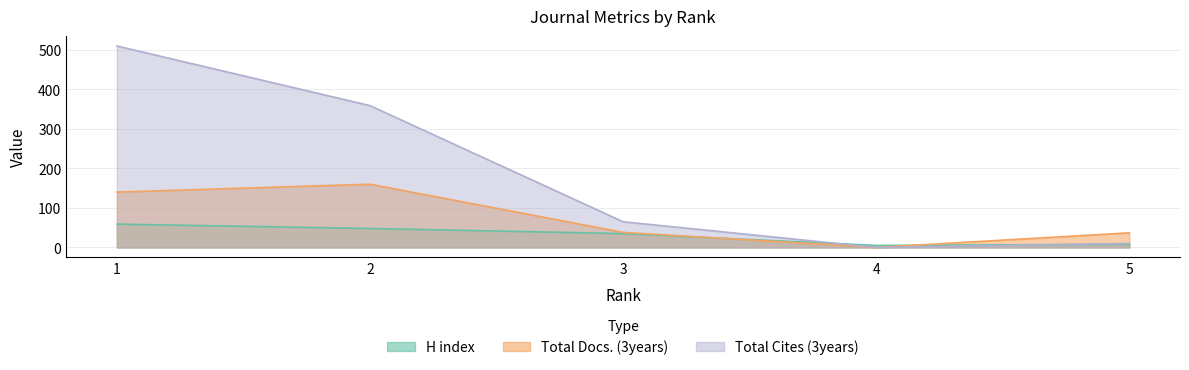

Reading left to right, list all the values displayed in this chart.

H index: 59	48	35	5	8
Total Docs. (3years): 140	160	38	0	37
Total Cites (3years): 510	359	65	0	10